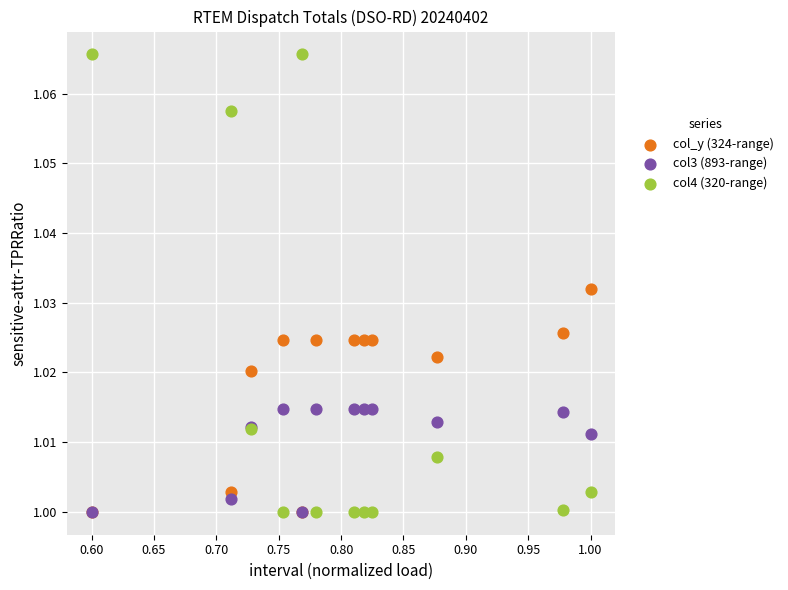

What are all the series names shown in the legend?

col_y (324-range), col3 (893-range), col4 (320-range)